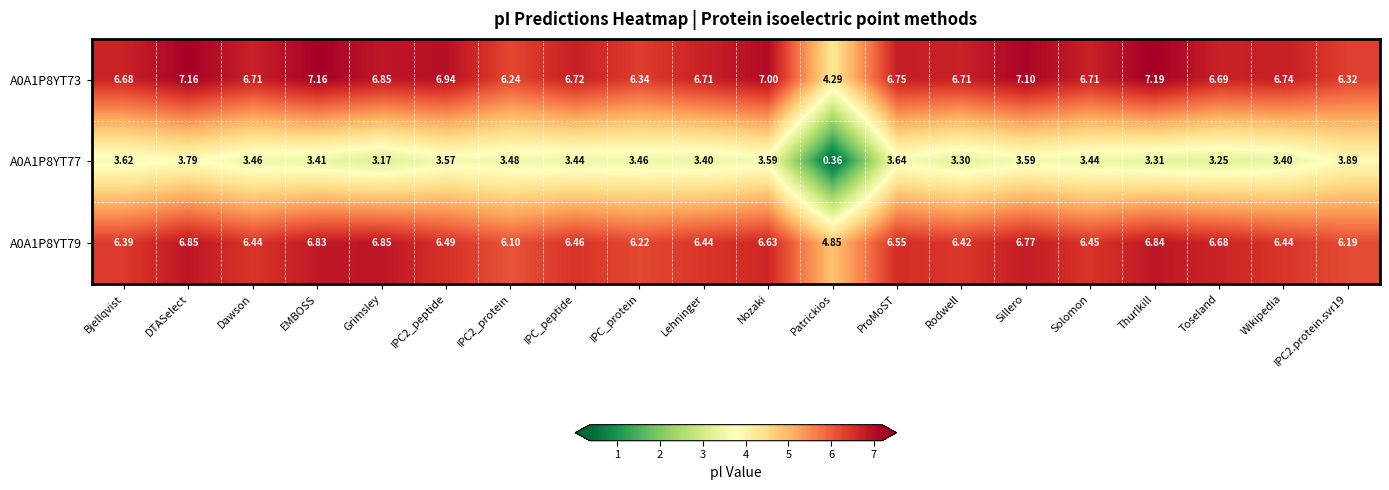

What is the spread (max minus min) of values at Patrickios?

4.5